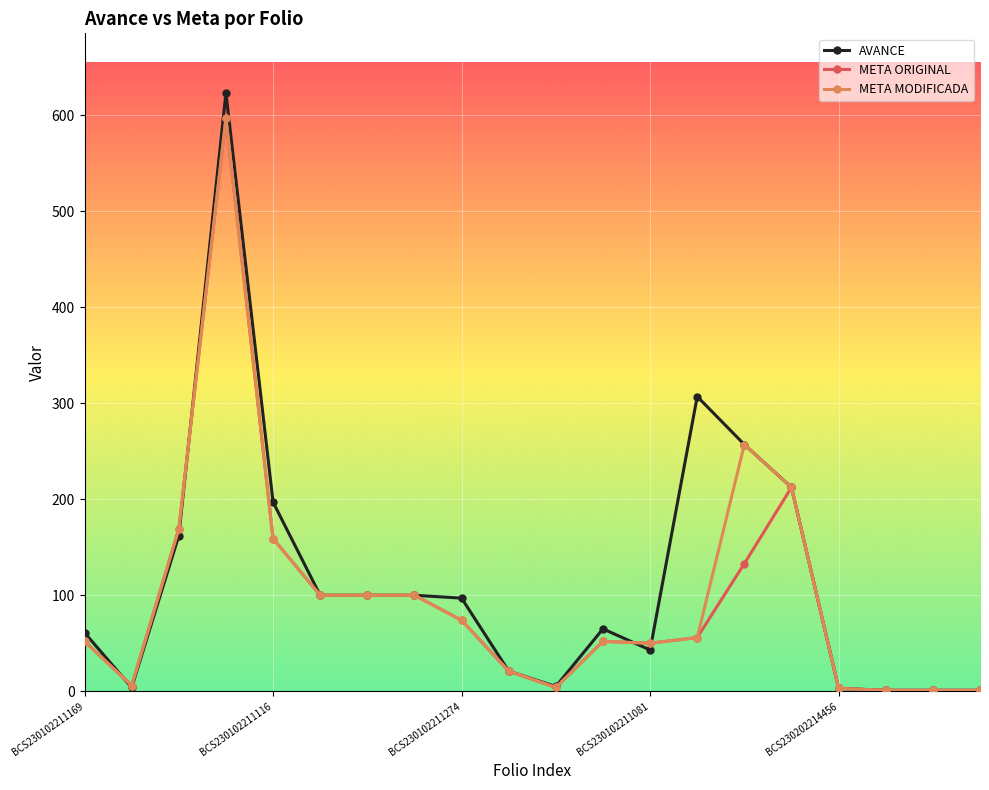

What are all the series names shown in the legend?

AVANCE, META ORIGINAL, META MODIFICADA